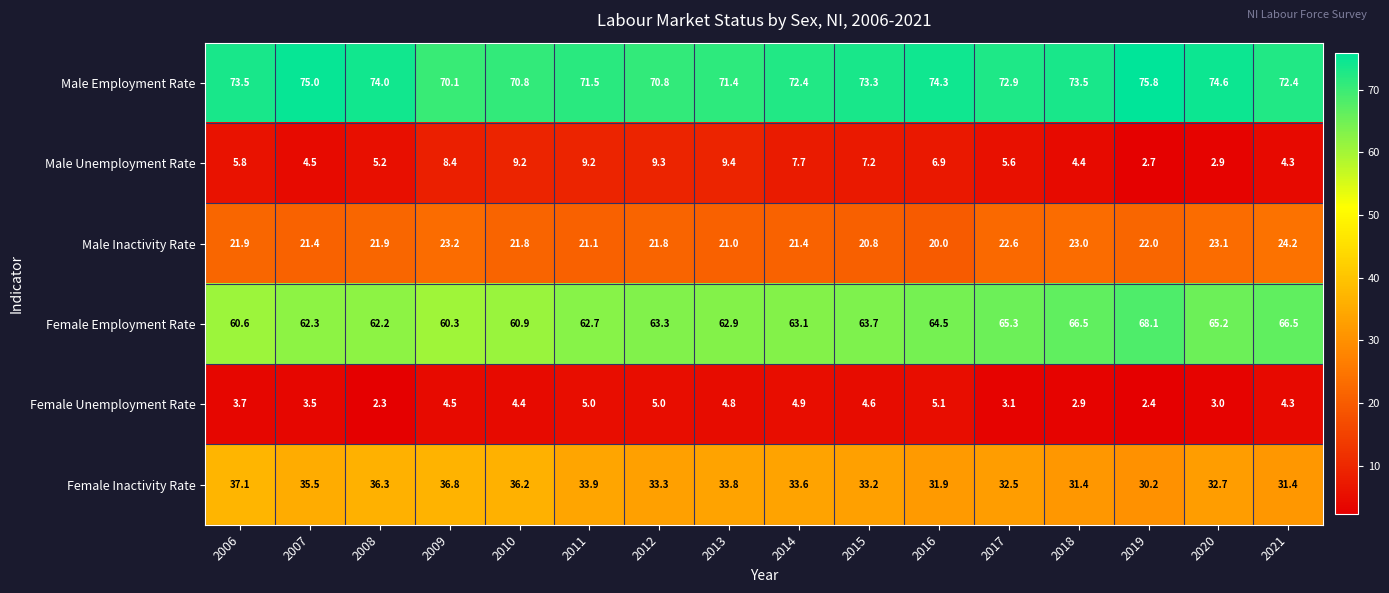

Which series has the largest total across all categories?

Male Employment Rate